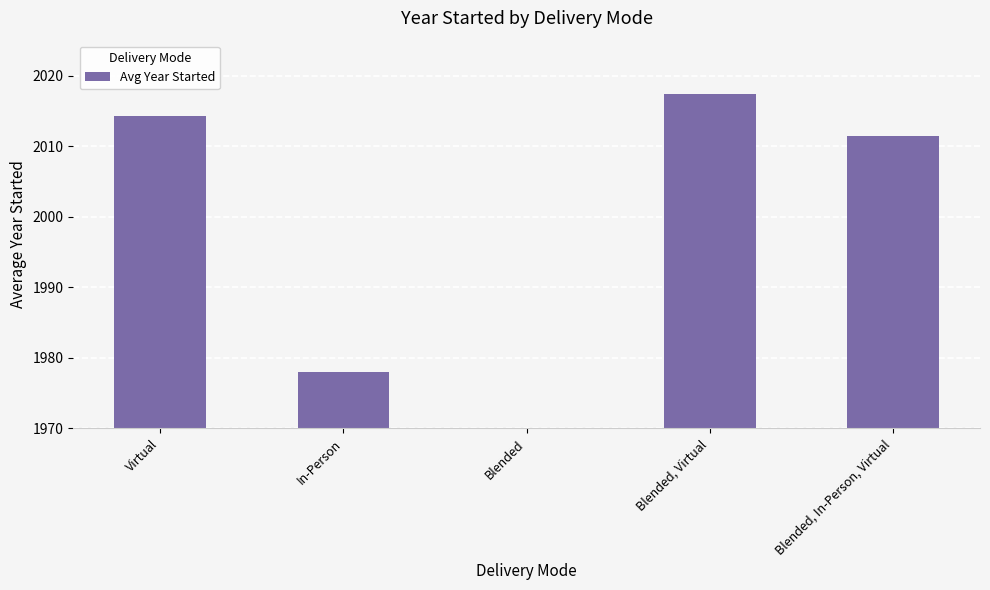

How many values are below 2011?

2